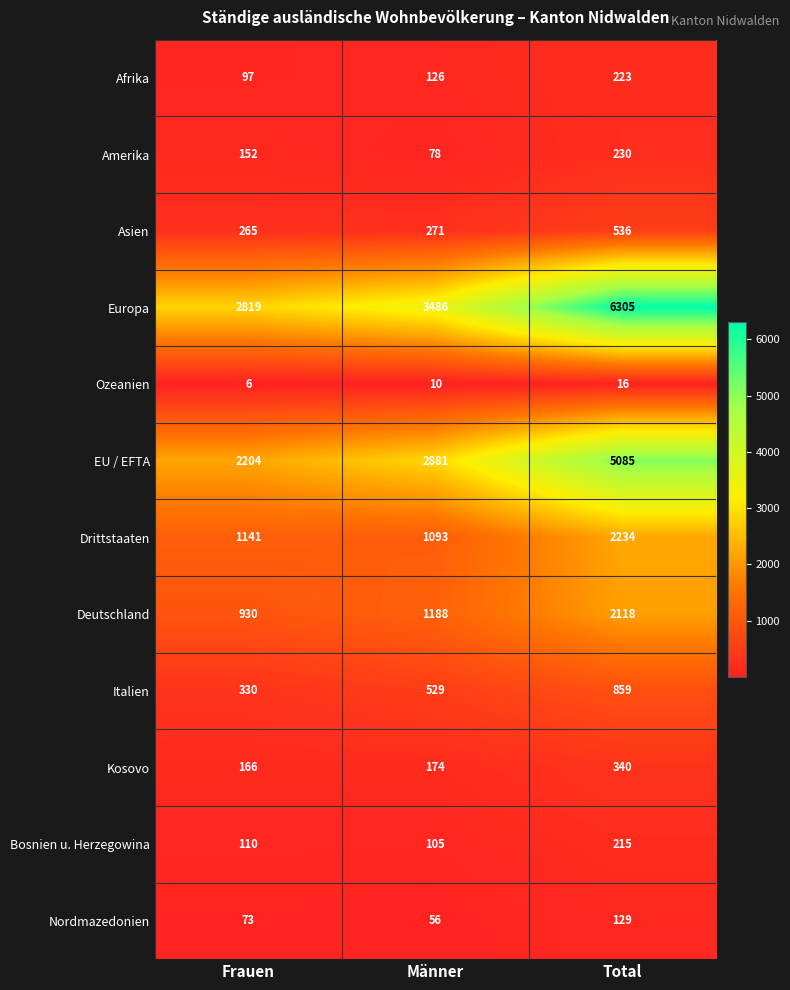

How many distinct data groups are displayed?

12